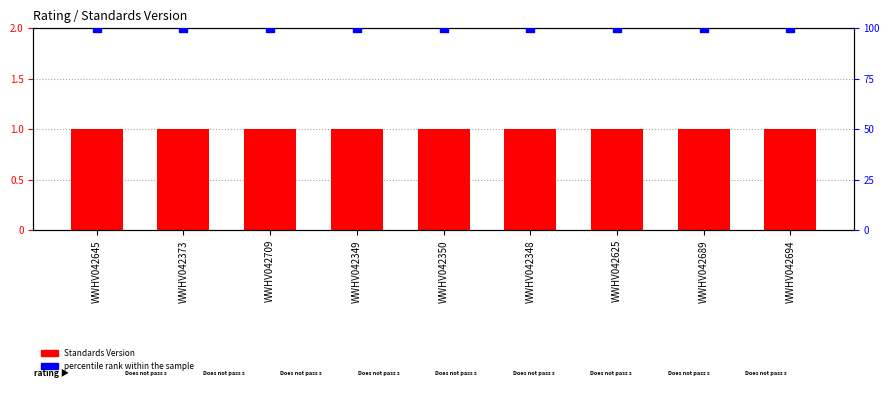

What is the total value across all series at WWHV042348?

101